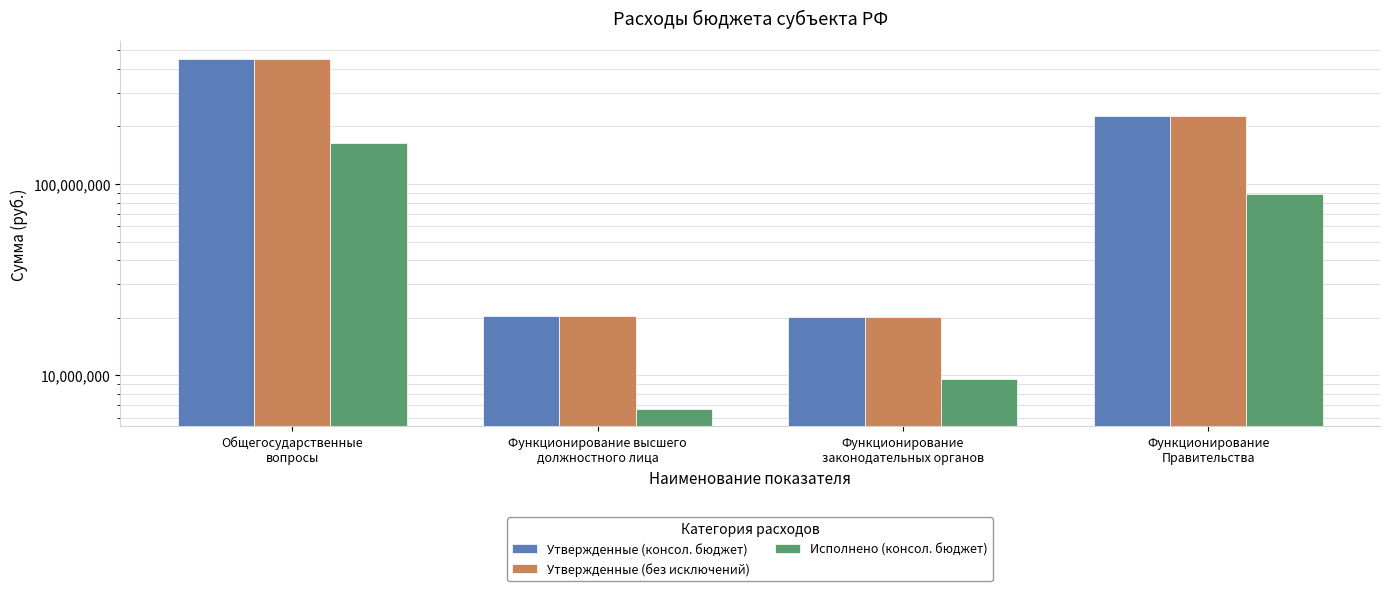

What is the difference between the Утвержденные (без исключений) values at Функционирование
Правительства and Функционирование высшего
должностного лица?

205066912.7